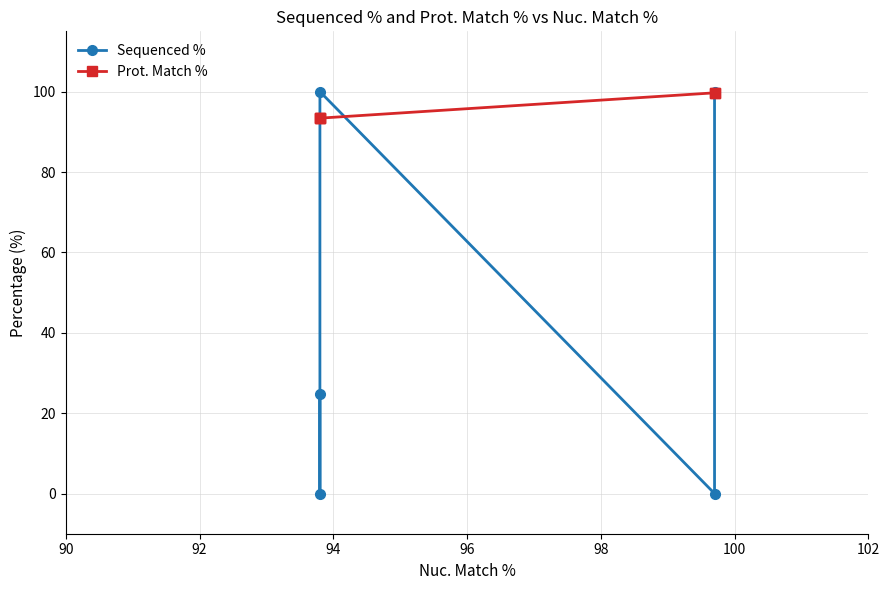

True or false: Prot. Match % has more than 0 points higher than both neighbors.

False